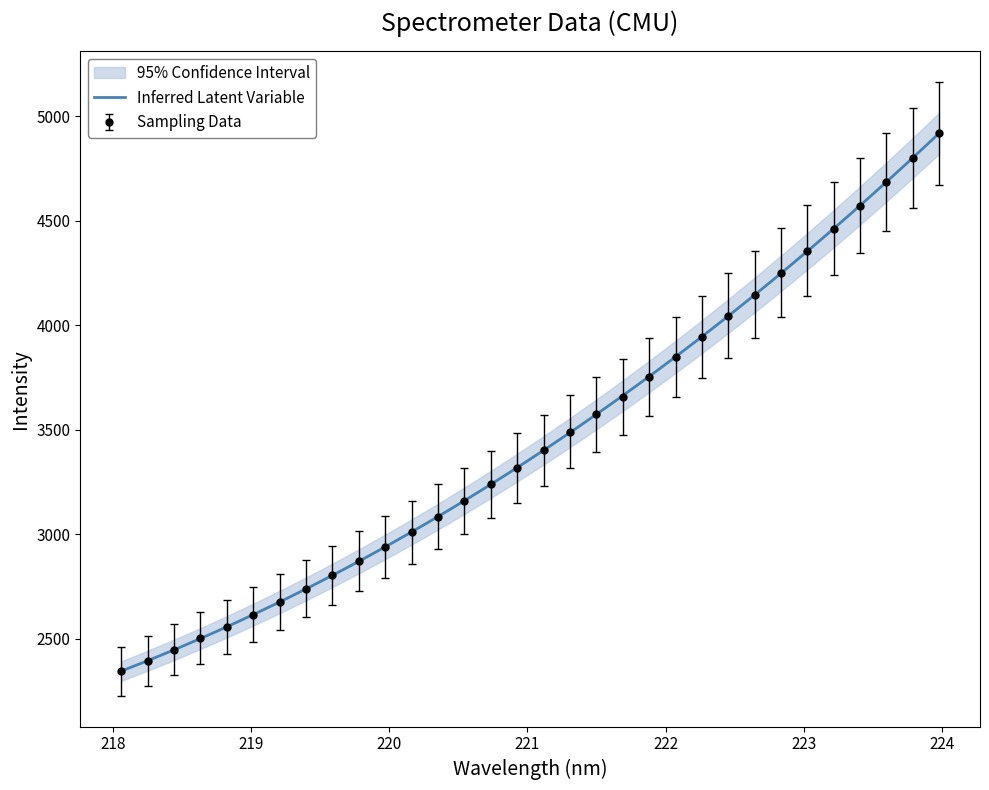

What is the maximum value for Sampling Data?

4917.6